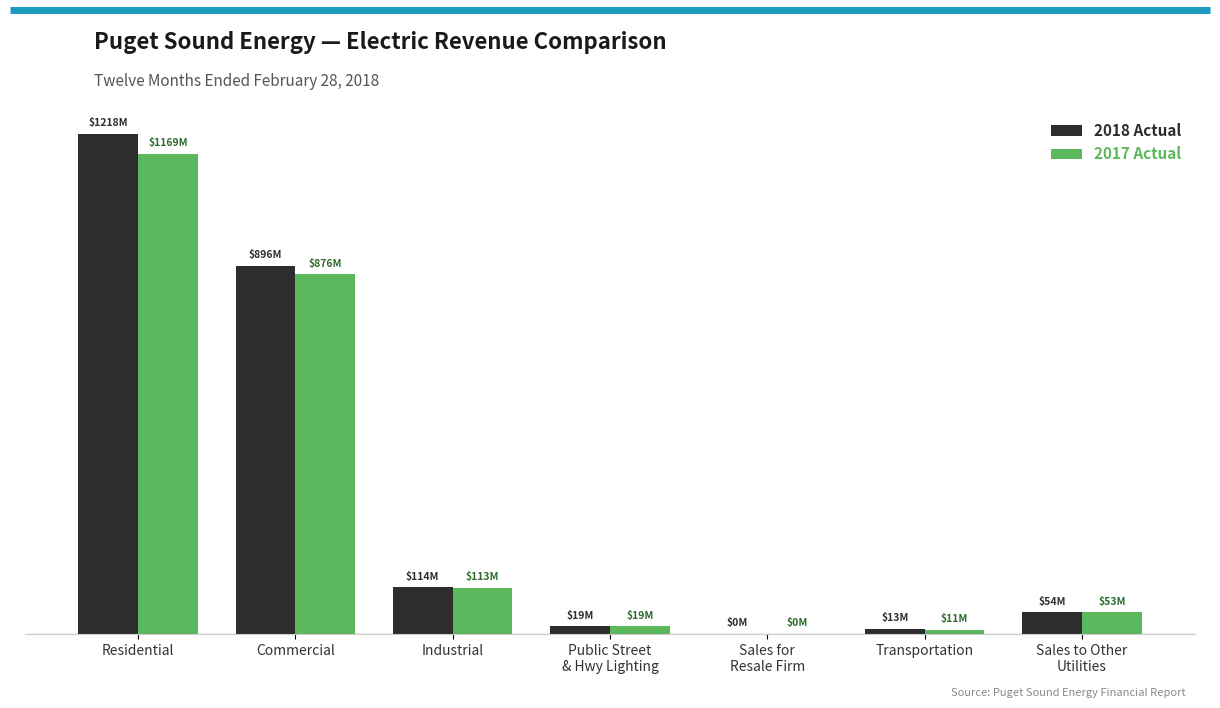

What is the sum of all 2018 Actual values?

2314054396.9